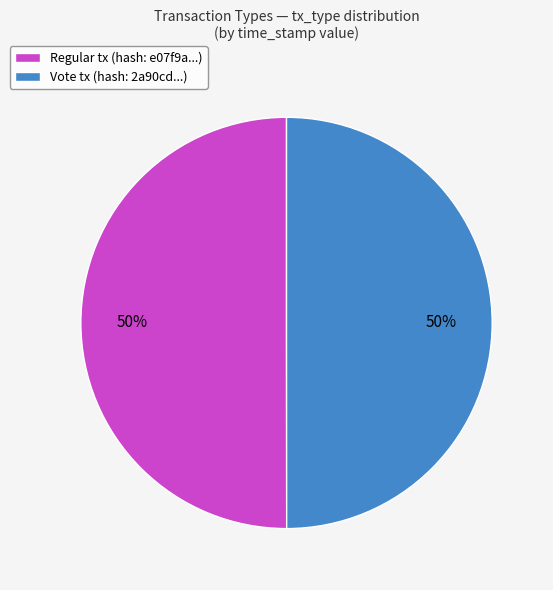

To the nearest percent, what percentage of the pie is Regular tx (hash: e07f9a...)?

50%